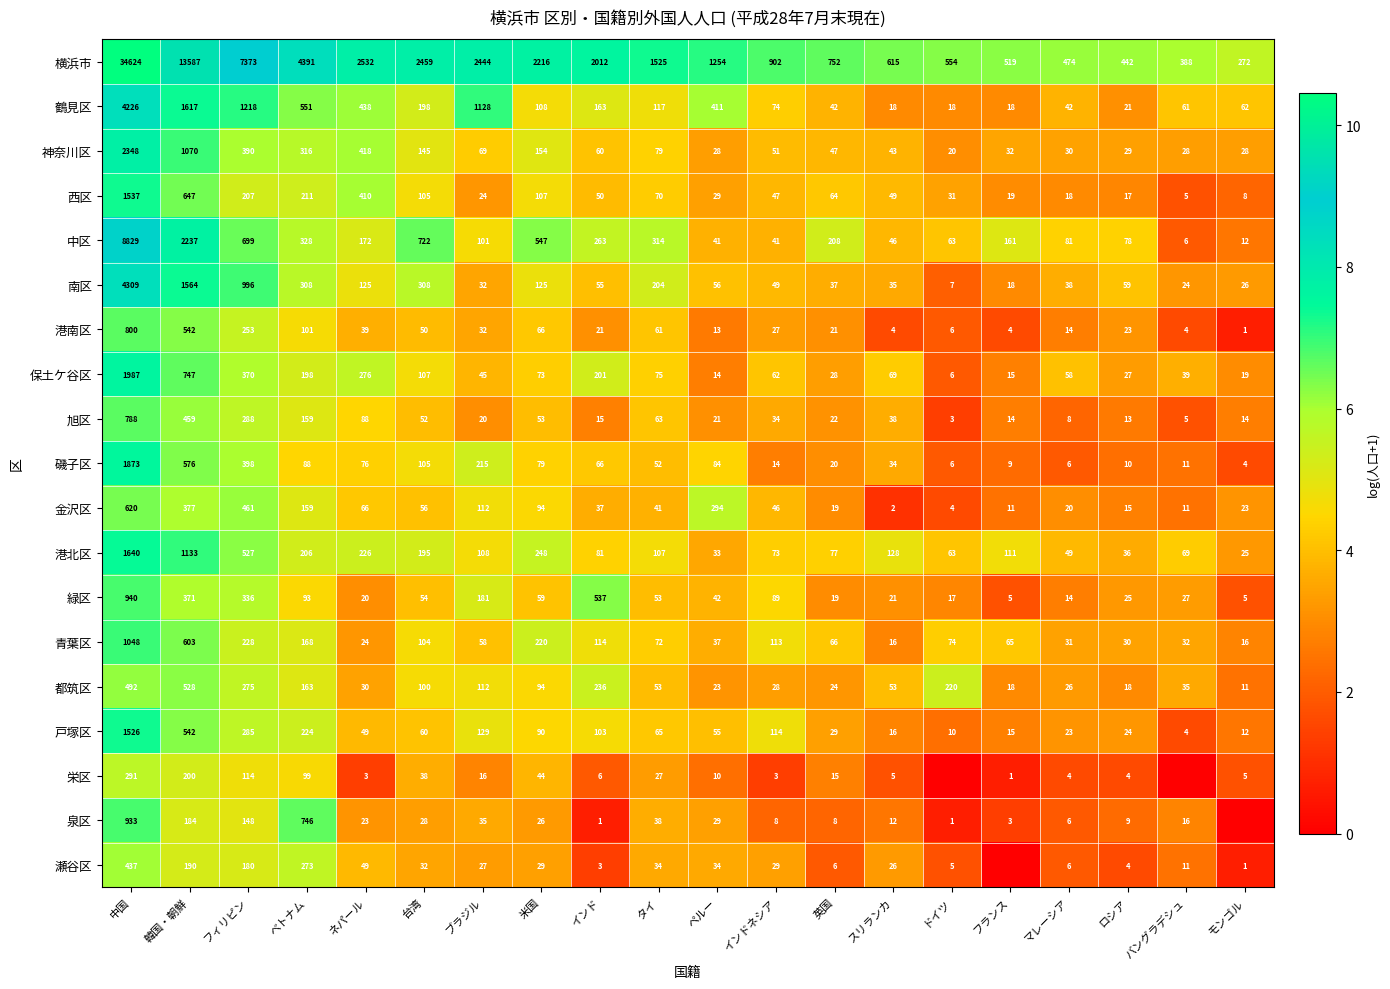

What is the difference between the highest and lowest values at タイ?

1498